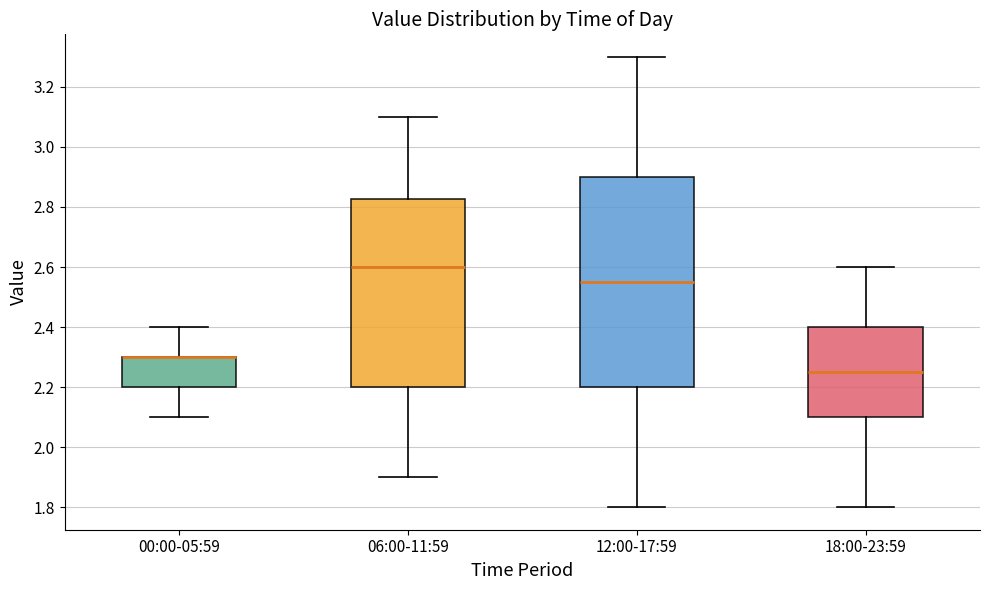

Comparing the boxes themselves (not the whiskers), which one is the tallest?

12:00-17:59